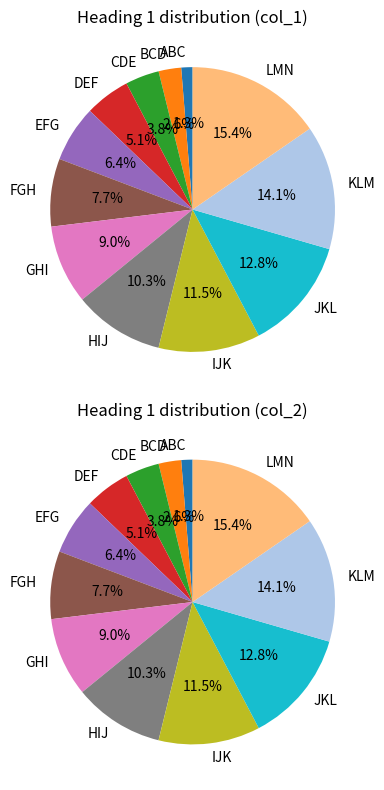

To the nearest percent, what portion does JKL represent?

13%